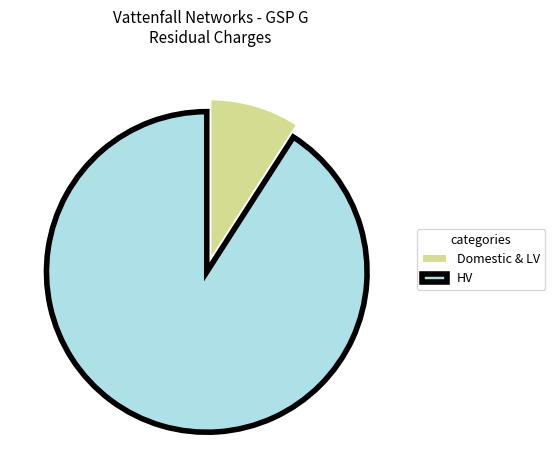

Rank the categories by value from highest to lowest.

HV, Domestic & LV